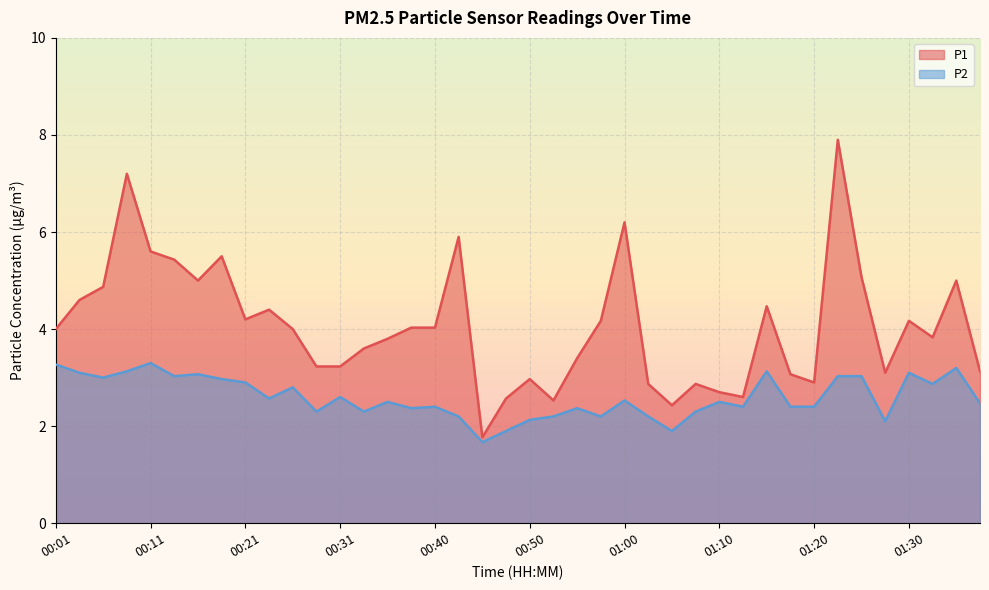

Rank the series by their maximum value, from lowest to highest.

P2, P1